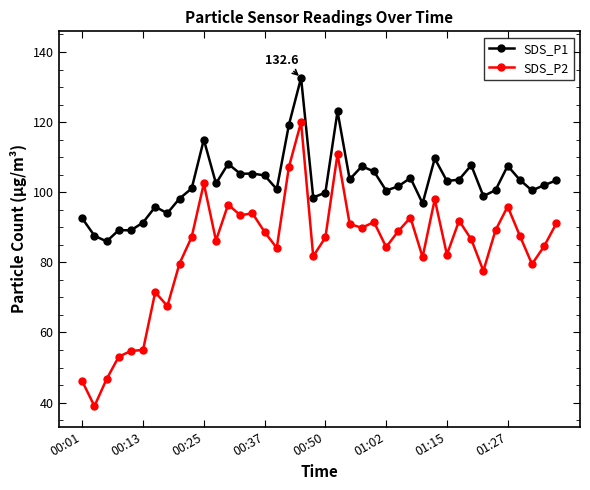

True or false: SDS_P2 has more than 0 interior local peaks.

True